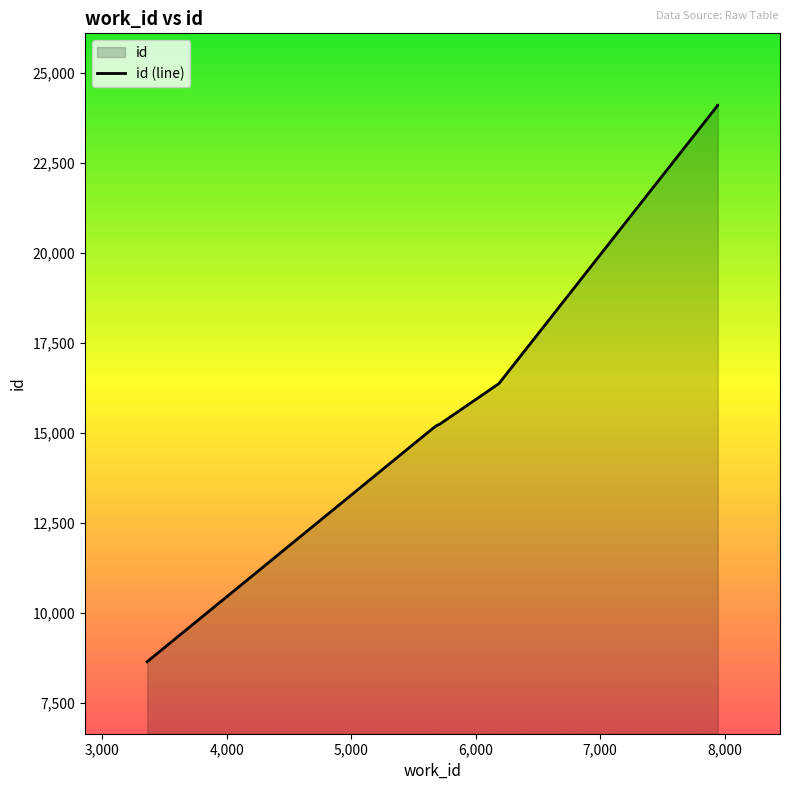

How many lines are shown in the chart?

1